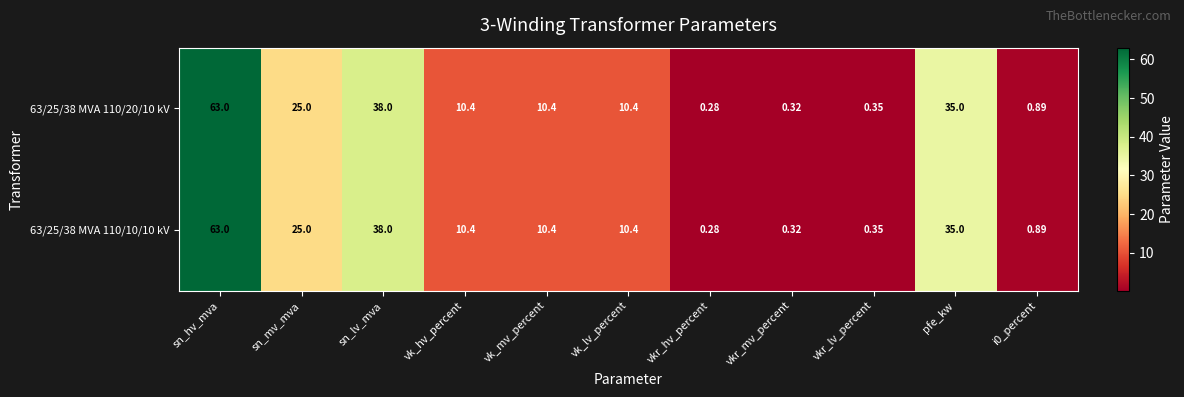

Which category has the lowest value across all series?

vkr_hv_percent